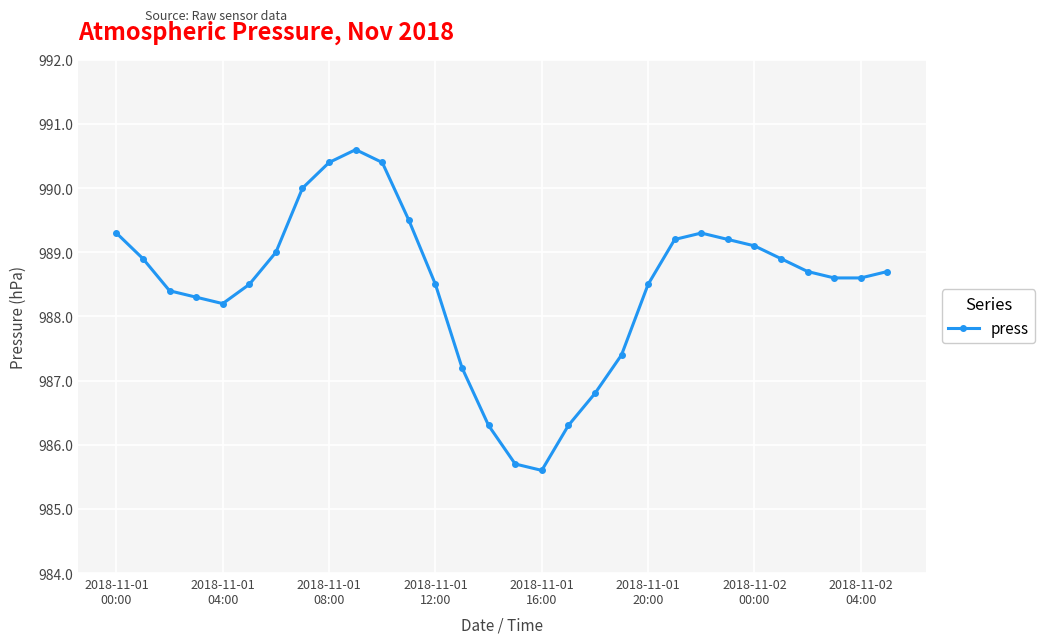

True or false: there are more than 0 points higher than both neighbors.

True